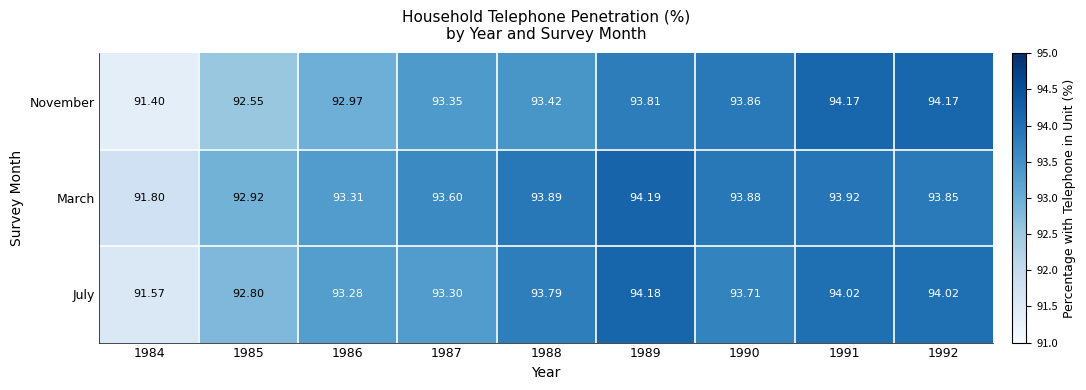

Which series changed the most between 1985 and 1989?

July